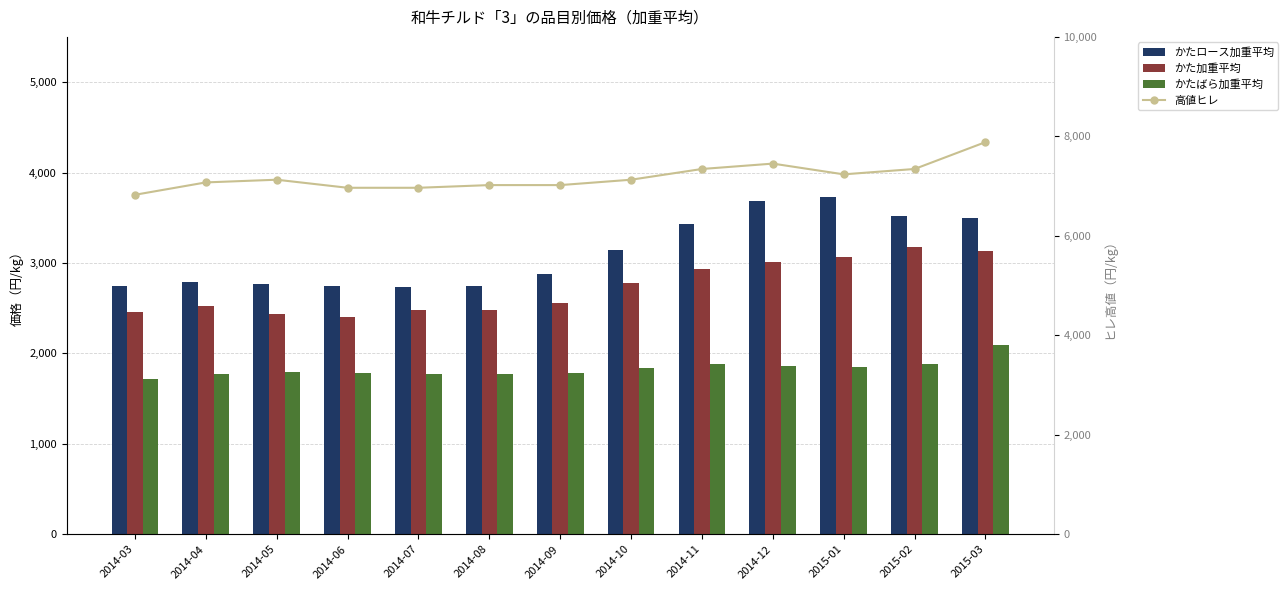

Is it true that かたばら加重平均 equals 1878.3 at 2015-02?

True